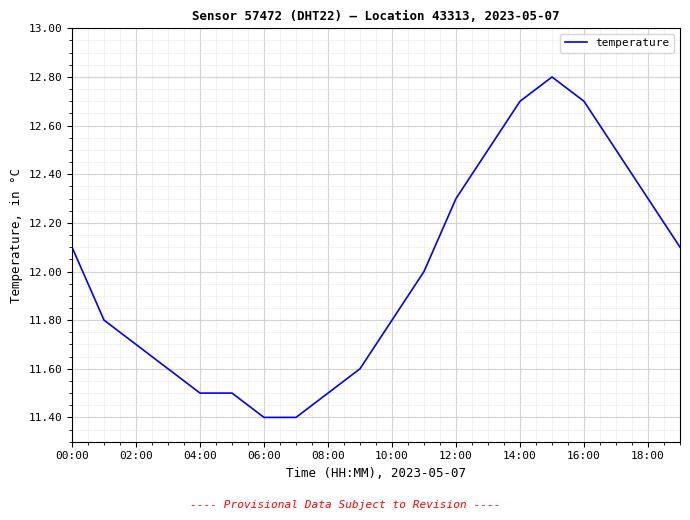

What is the difference between the maximum and minimum values?

1.4